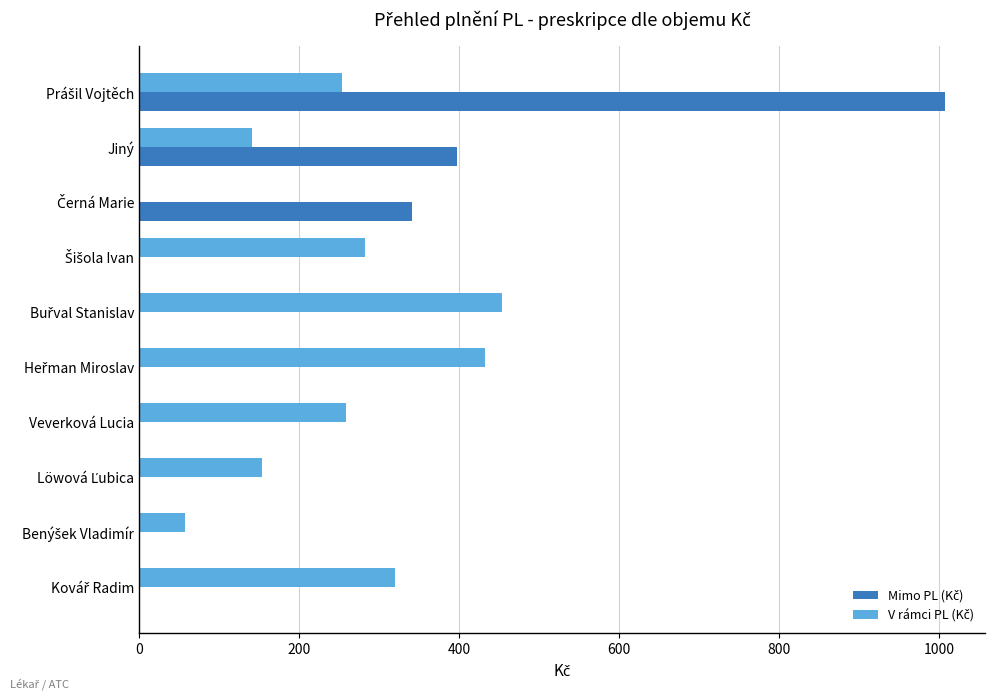

What is the greatest value displayed?

1007.0